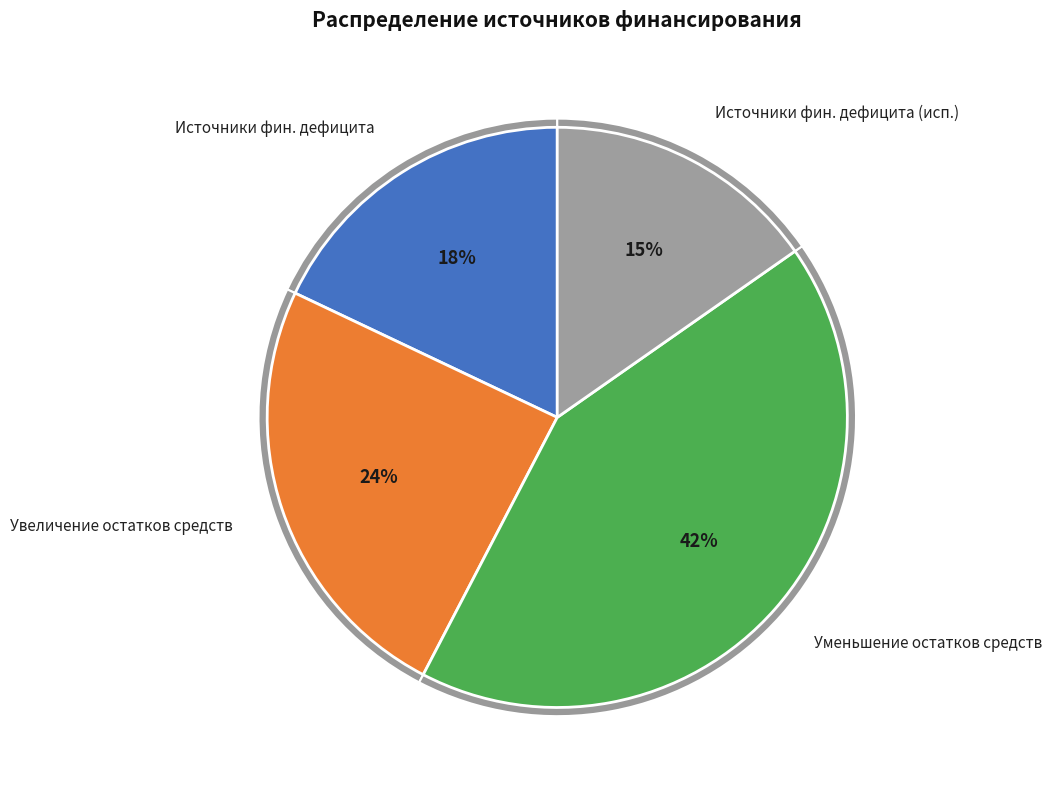

Count the number of slices in the pie.

4